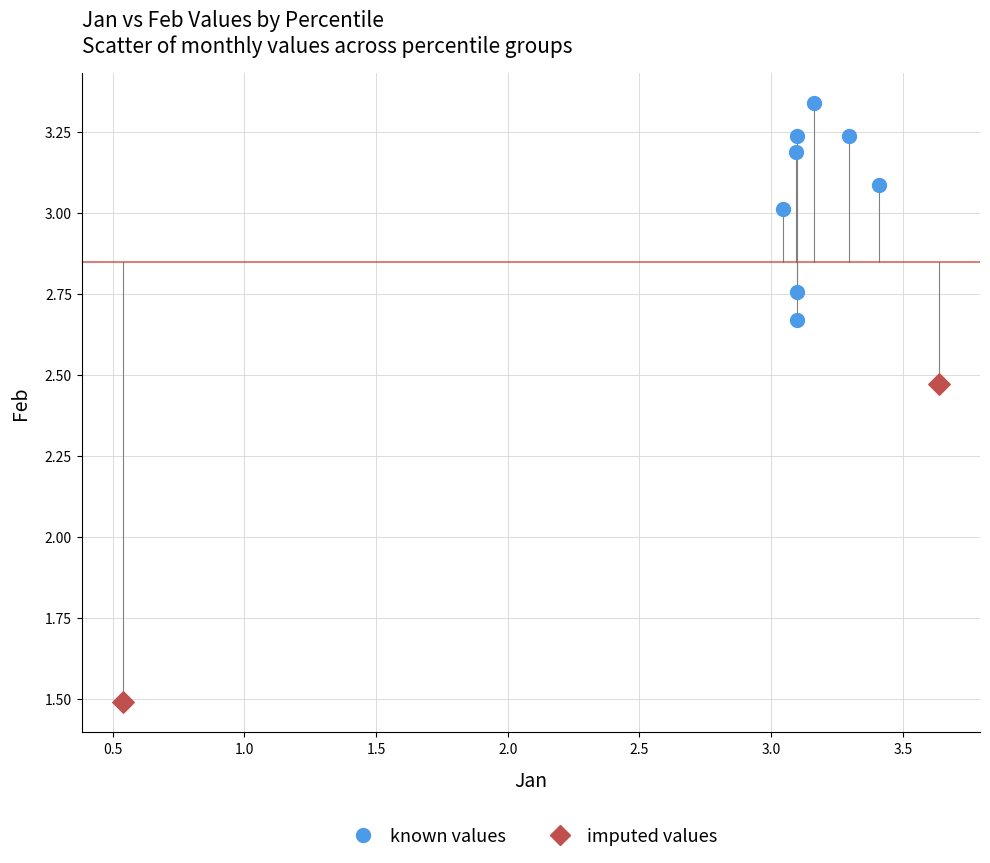

What are all the series names shown in the legend?

known values, imputed values